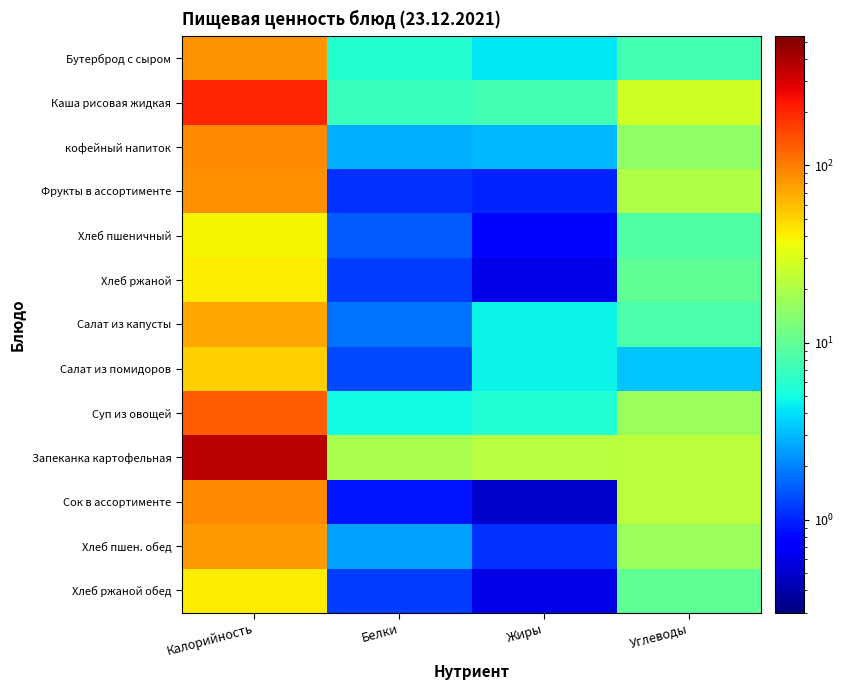

Reading right to left, transcribe all the data shown in this chart.

Бутерброд с сыром: Углеводы=7.7	Жиры=4.2	Белки=5.8	Калорийность=83.8
Каша рисовая жидкая: Углеводы=27.5	Жиры=7.7	Белки=6.9	Калорийность=198.5
кофейный напиток: Углеводы=15.3	Жиры=3.0	Белки=2.8	Калорийность=91.4
Фрукты в ассортименте: Углеводы=20.4	Жиры=1.0	Белки=1.1	Калорийность=87.0
Хлеб пшеничный: Углеводы=8.6	Жиры=0.8	Белки=1.5	Калорийность=39.4
Хлеб ржаной: Углеводы=9.9	Жиры=0.6	Белки=1.2	Калорийность=41.8
Салат из капусты: Углеводы=8.2	Жиры=4.6	Белки=1.8	Калорийность=73.2
Салат из помидоров: Углеводы=3.3	Жиры=4.6	Белки=1.3	Калорийность=51.6
Суп из овощей: Углеводы=16.5	Жиры=5.7	Белки=4.9	Калорийность=128.9
Запеканка картофельная: Углеводы=22.1	Жиры=22.0	Белки=19.6	Калорийность=356.8
Сок в ассортименте: Углеводы=22.5	Жиры=0.5	Белки=0.9	Калорийность=90.5
Хлеб пшен. обед: Углеводы=16.7	Жиры=1.1	Белки=2.5	Калорийность=78.3
Хлеб ржаной обед: Углеводы=9.9	Жиры=0.6	Белки=1.2	Калорийность=41.8